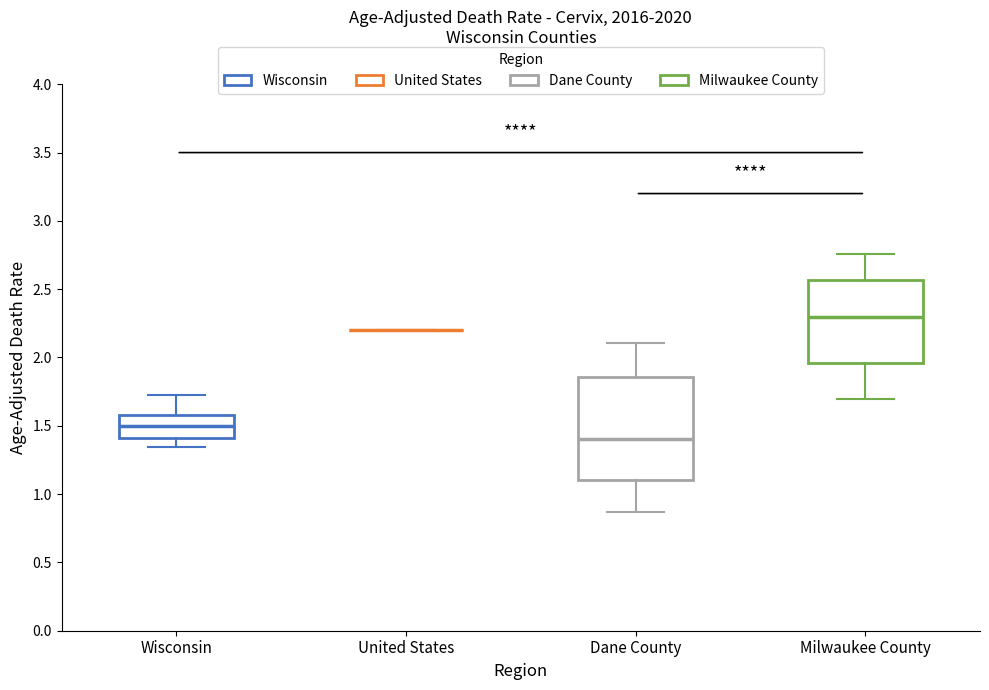

Reading left to right, transcribe this box plot: for each box, give where its median line is, the range the box spans, and where its two whiskers end, as read against the y-axis. The values are not printed on the chart, so give them approximately, as read against the axis.

Wisconsin: median 1.50, box 1.40 to 1.60, whiskers 1.35 to 1.75
United States: box collapsed to a line at 2.20, whiskers 2.20 to 2.20
Dane County: median 1.40, box 1.10 to 1.85, whiskers 0.85 to 2.10
Milwaukee County: median 2.30, box 1.95 to 2.55, whiskers 1.70 to 2.75